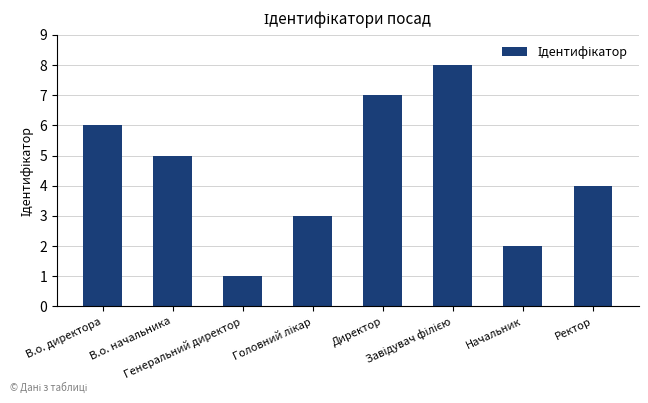

How many bars are there in total?

8